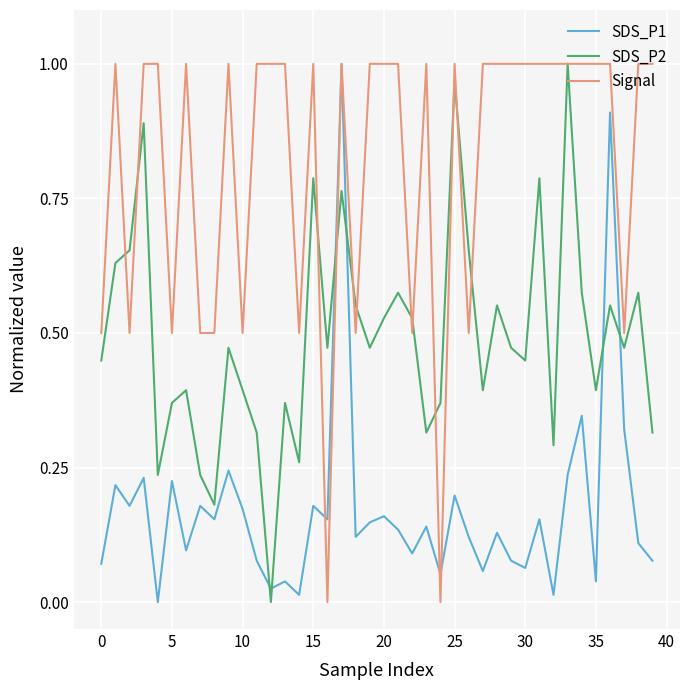

Which series has the largest total across all categories?

Signal